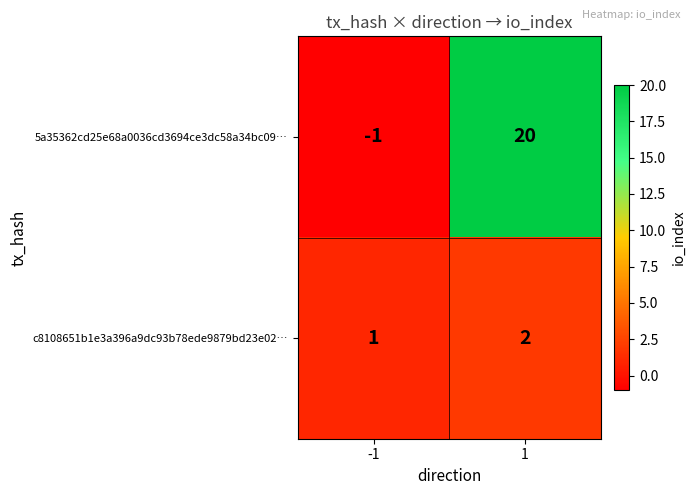

What is the maximum value shown in the chart?

20